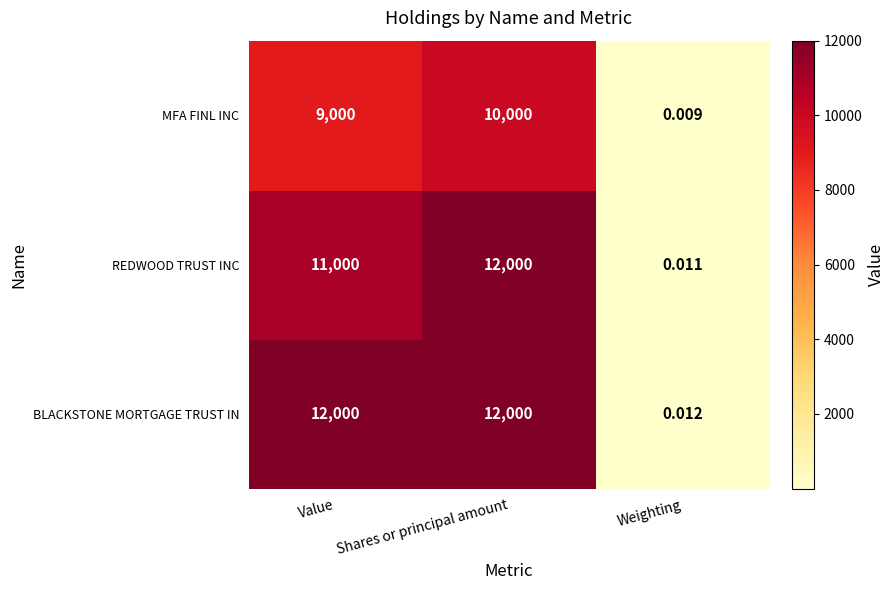

Which series changed the most between Value and Weighting?

BLACKSTONE MORTGAGE TRUST IN